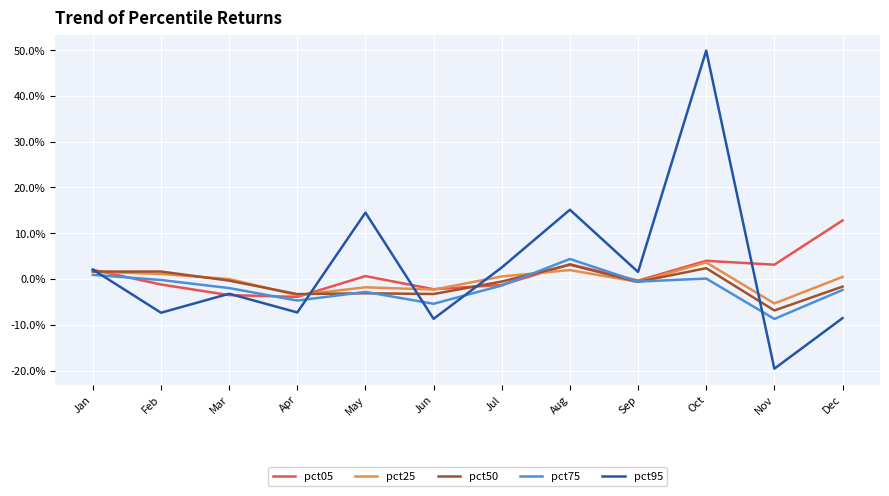

What are all the series names shown in the legend?

pct05, pct25, pct50, pct75, pct95